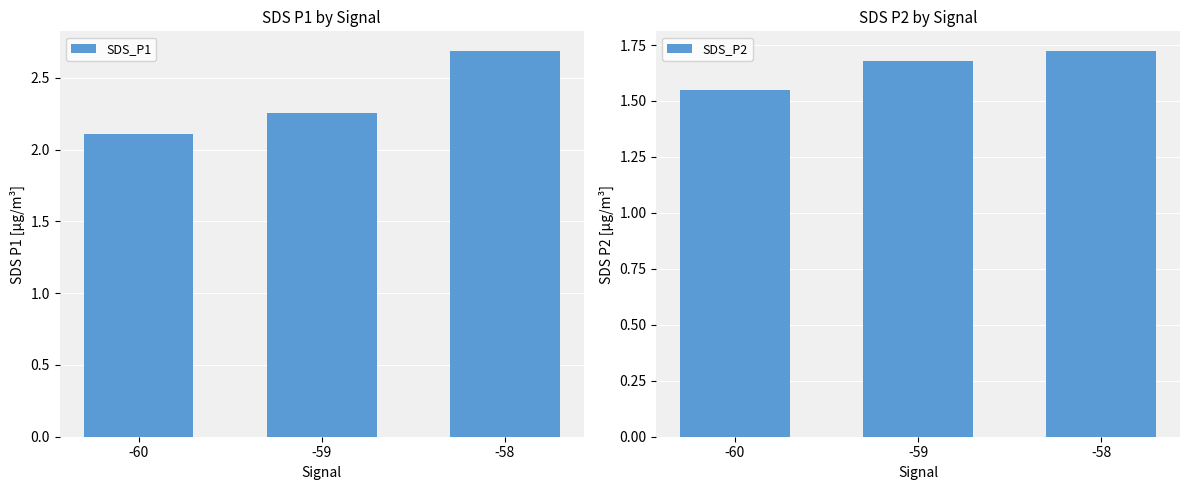

What is the sum of all SDS_P1 values?

7.1